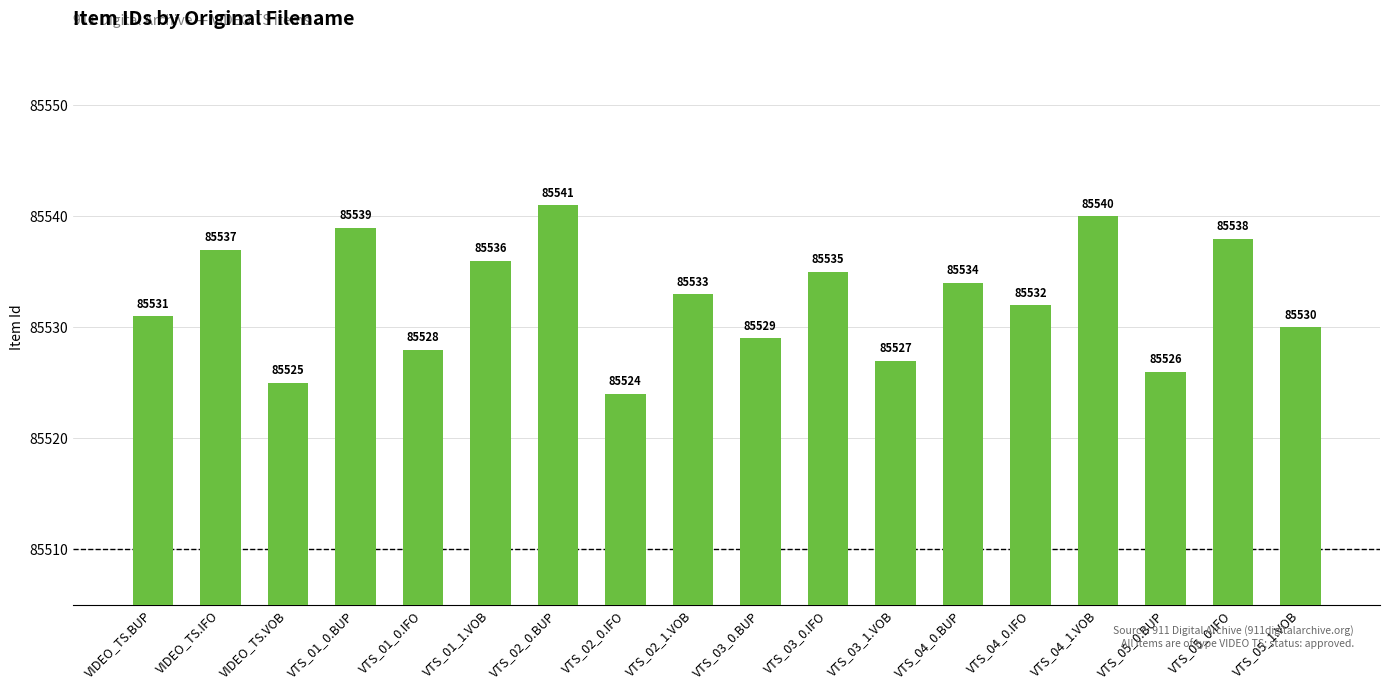

Rank the categories by value from lowest to highest.

VTS_02_0.IFO, VIDEO_TS.VOB, VTS_05_0.BUP, VTS_03_1.VOB, VTS_01_0.IFO, VTS_03_0.BUP, VTS_05_1.VOB, VIDEO_TS.BUP, VTS_04_0.IFO, VTS_02_1.VOB, VTS_04_0.BUP, VTS_03_0.IFO, VTS_01_1.VOB, VIDEO_TS.IFO, VTS_05_0.IFO, VTS_01_0.BUP, VTS_04_1.VOB, VTS_02_0.BUP